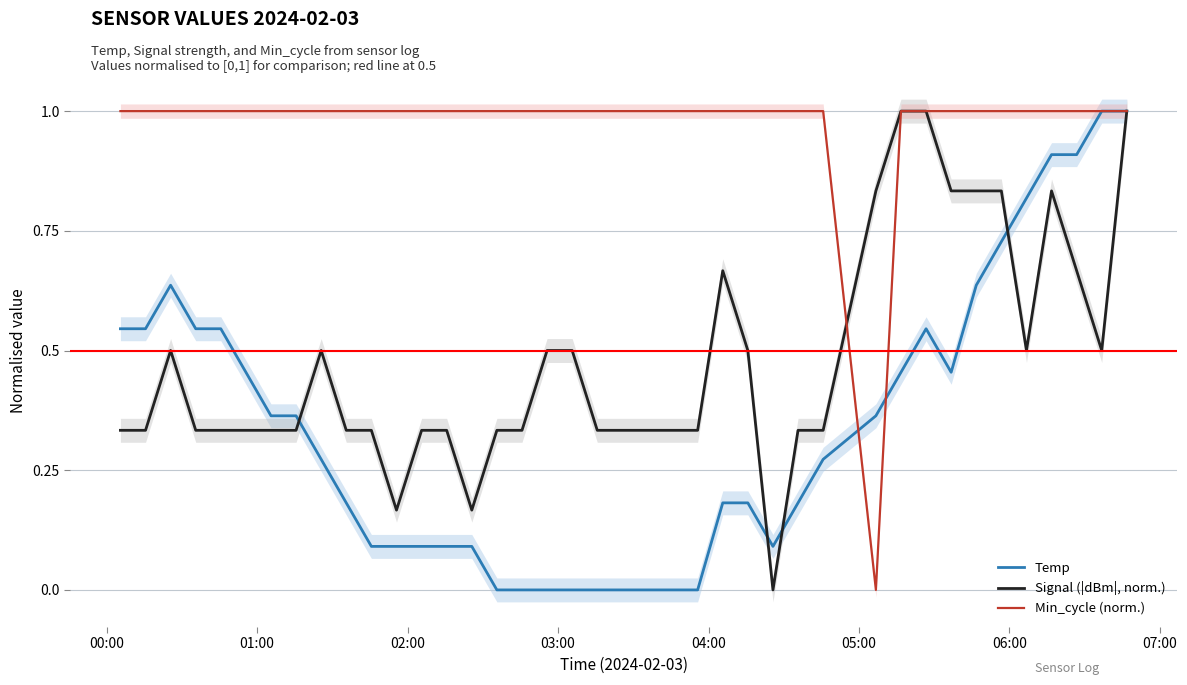

Rank the series by their maximum value, from highest to lowest.

Temp, Signal (|dBm|, norm.), Min_cycle (norm.)